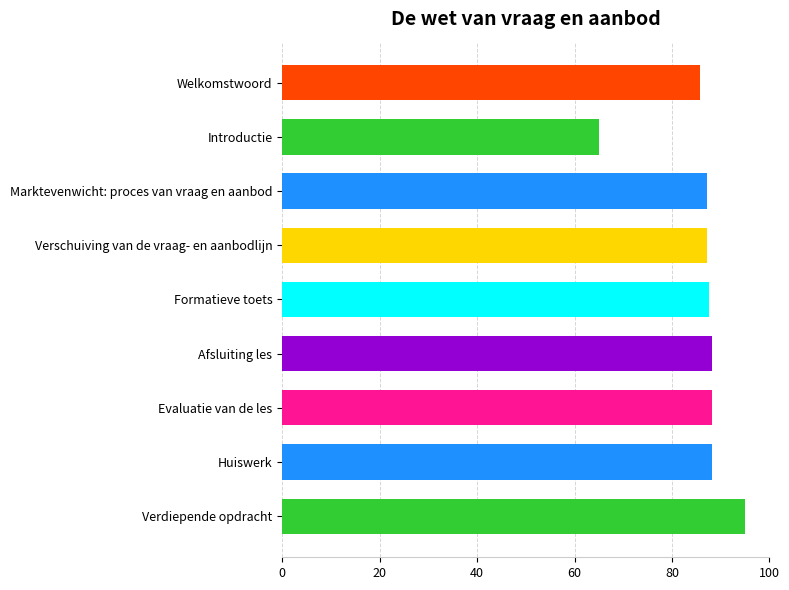

What is the change in value from Verdiepende opdracht to Huiswerk?

-6.8